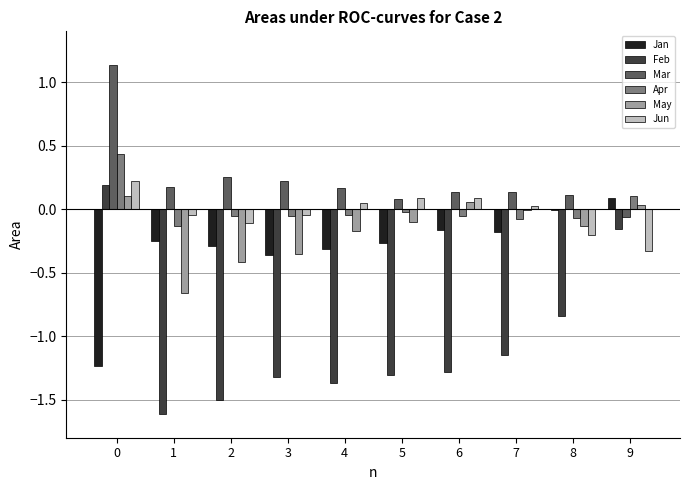

How many groups of bars are there?

10